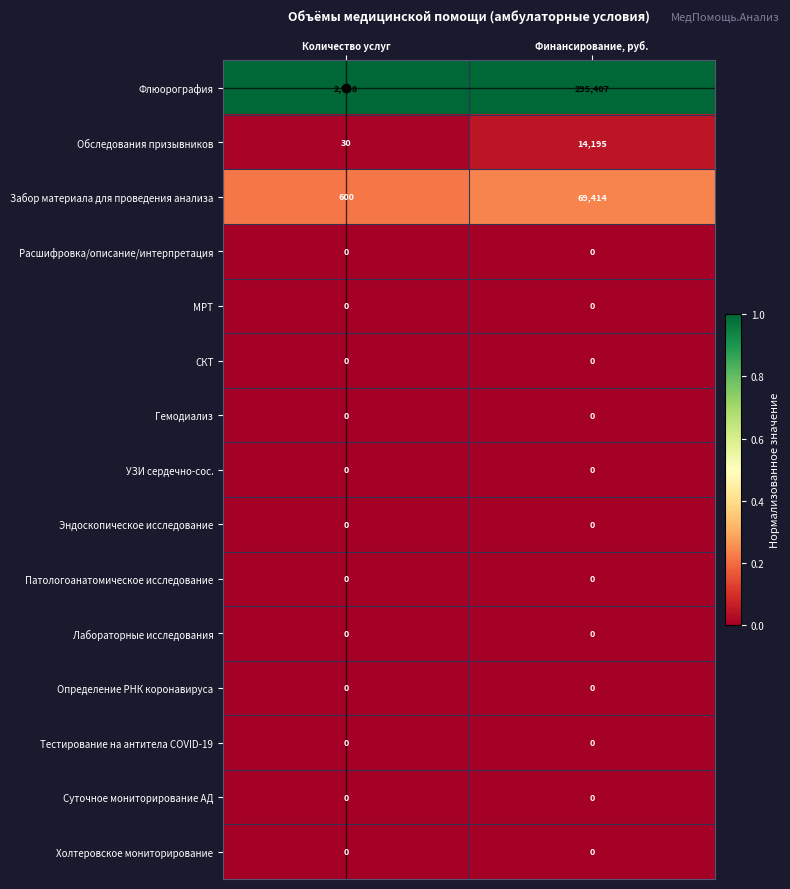

Read the Забор материала для проведения анализа value at Количество услуг, to the nearest 50.

600